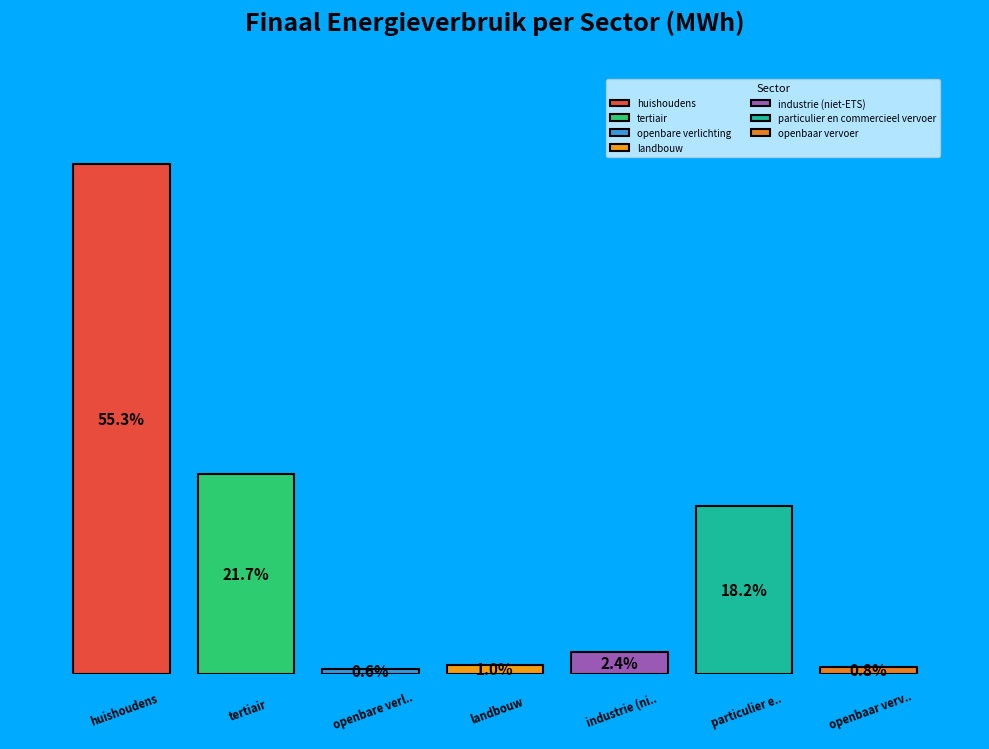

What is the smallest slice in the pie chart?

openbare verlichting